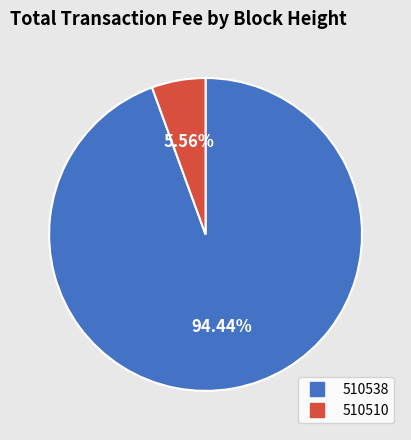

To the nearest percent, what portion does 510538 represent?

94%